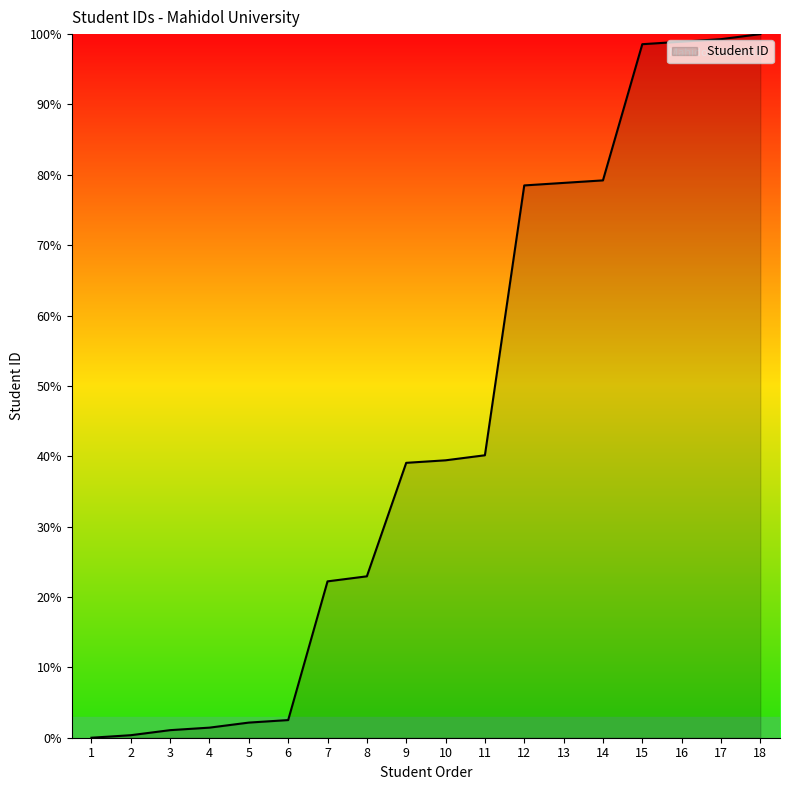

What is the difference between the values at 11 and 7?

17.9